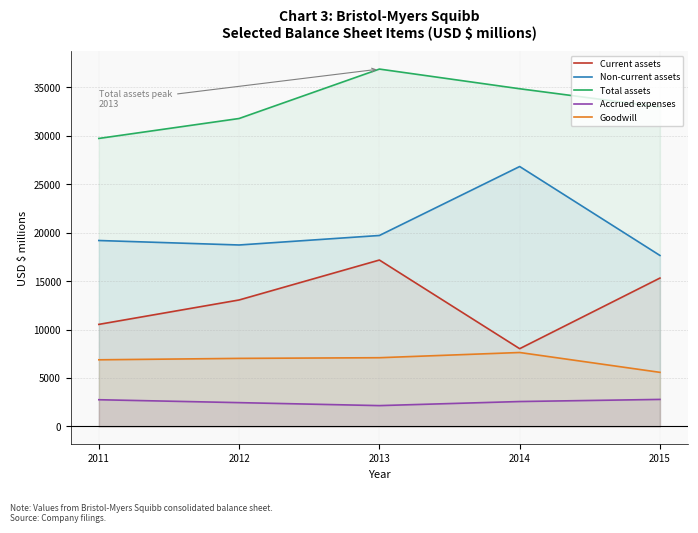

True or false: Total assets and Goodwill intersect in this chart.

False